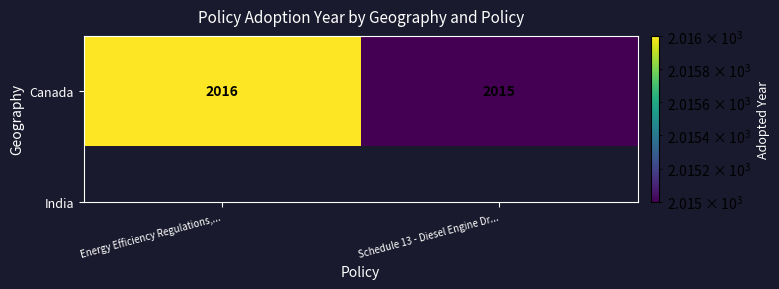

True or false: the data shows 2016 at Energy Efficiency Regulations,....

True